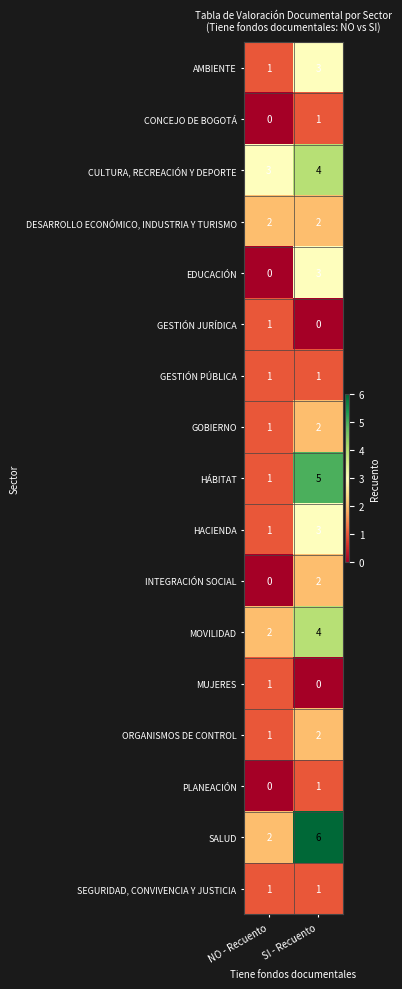

What is the difference between the highest and lowest values at NO - Recuento?

3